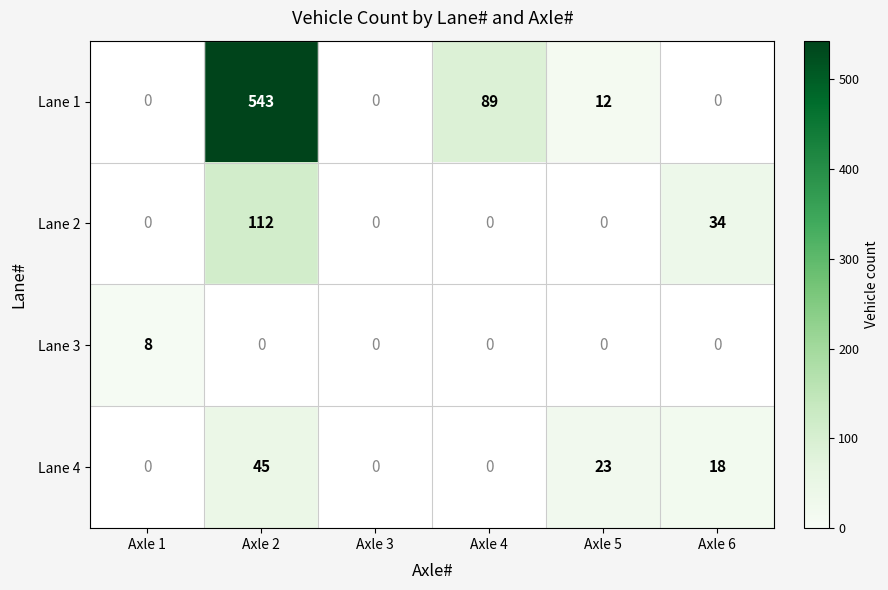

Where does the Lane 1 series first go above 12?

Axle 2